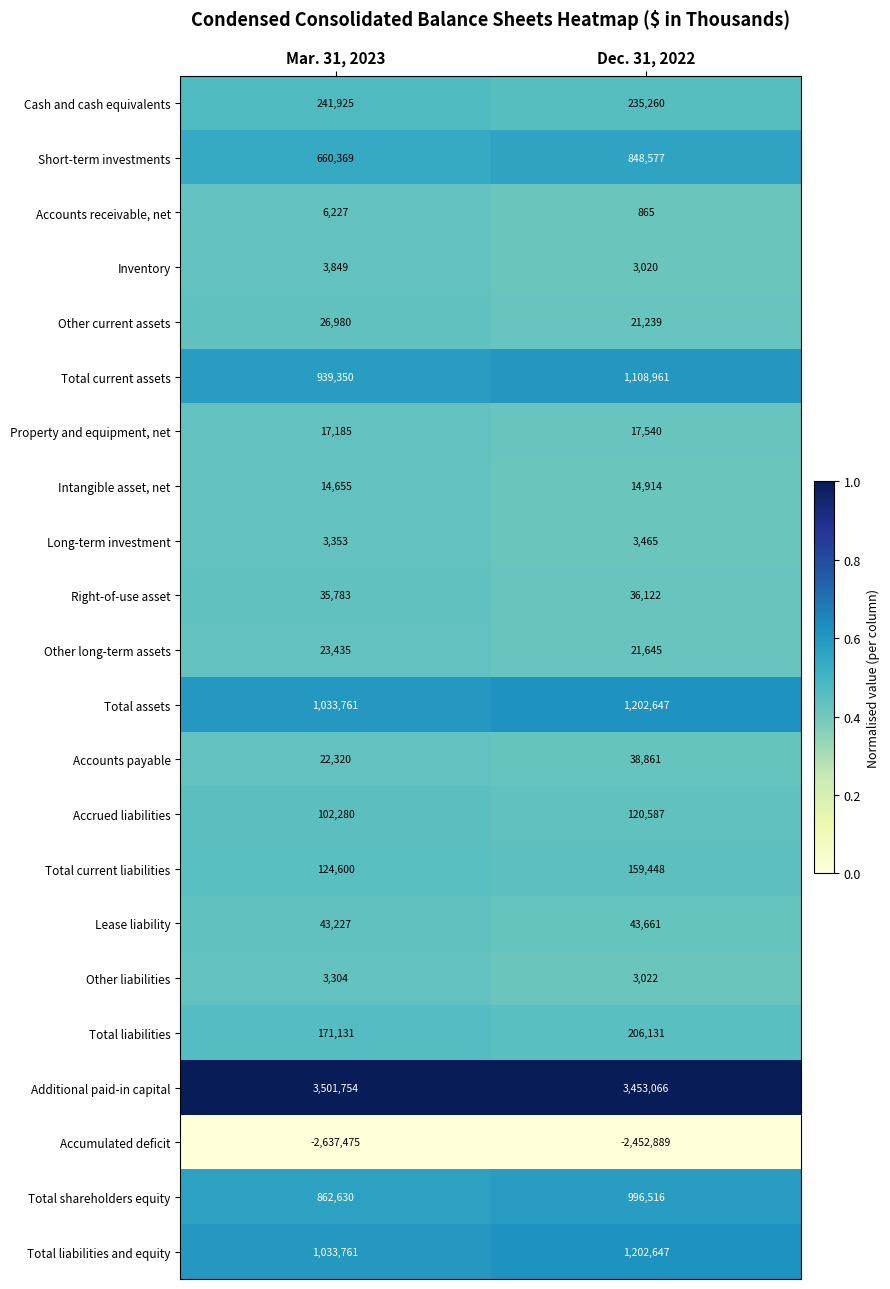

Read the Additional paid-in capital value at Mar. 31, 2023.

3501754